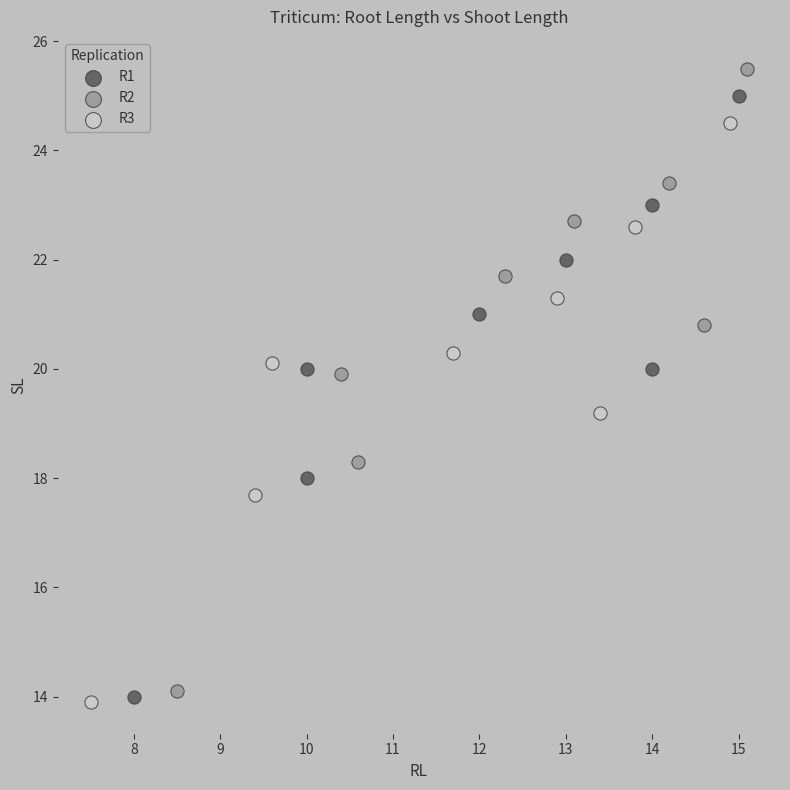

Which series has the largest Y range (max minus min)?

R2